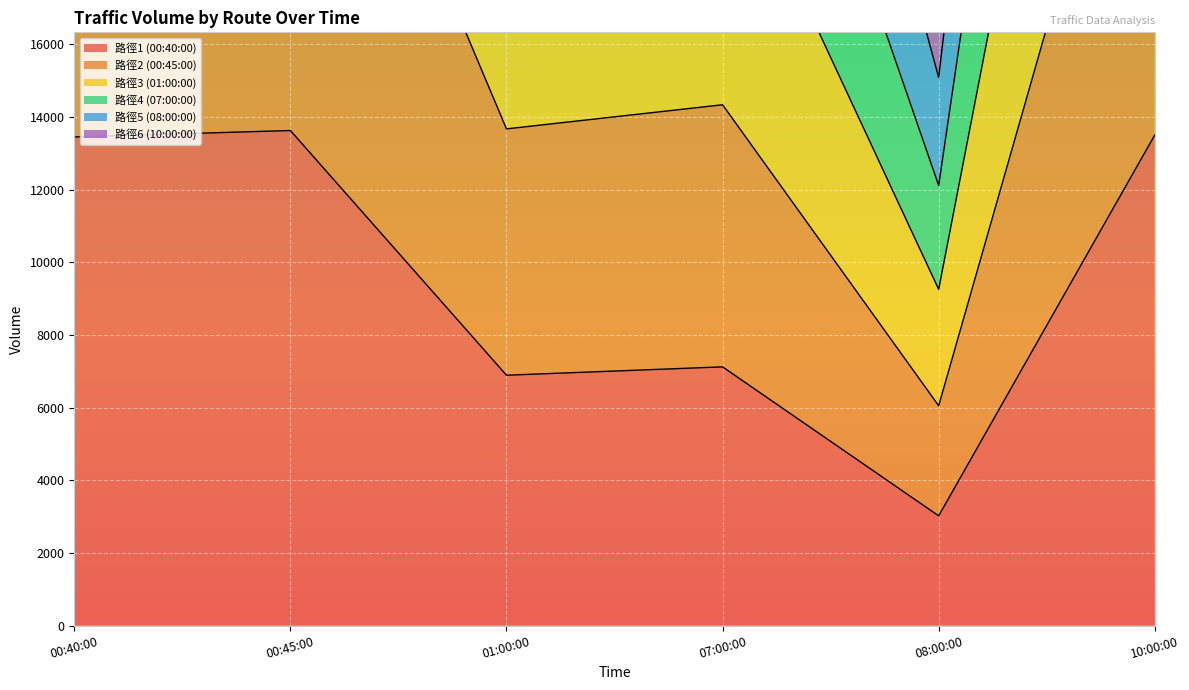

The 路徑5 (08:00:00) series shows 29213 at 10:00:00. True or false?

False